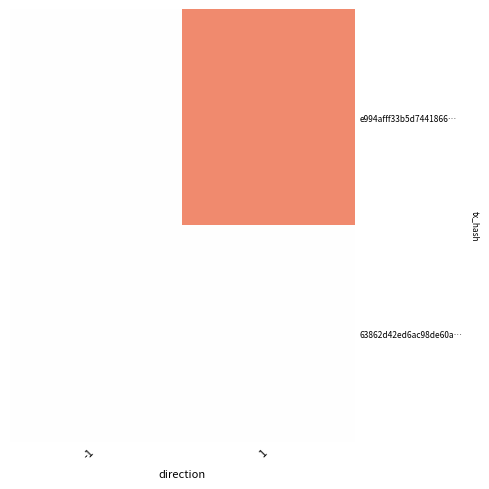

What is the difference between the highest and lowest values at 1?

138